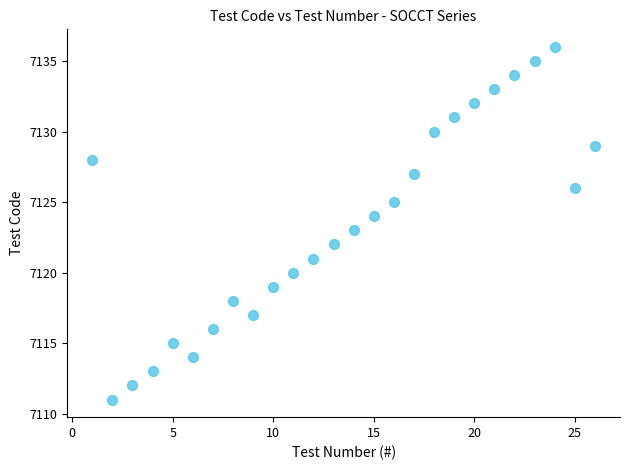

What is the range of X values (max minus min)?

25